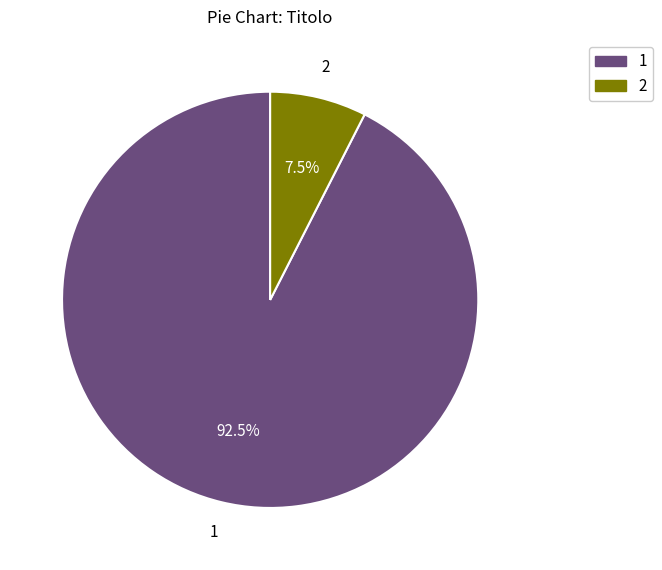

Is there any slice that represents more than half of the pie?

Yes